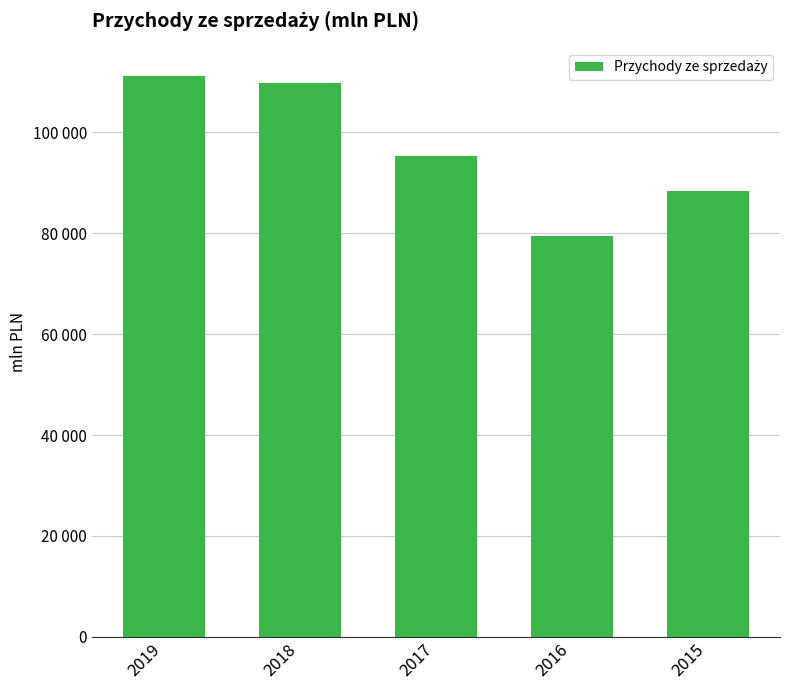

Which has a higher value, 2017 or 2016?

2017